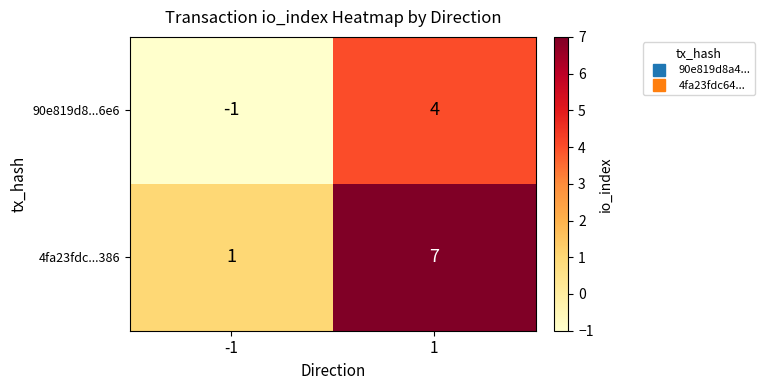

Reading left to right, extract all data points from this chart.

90e819d8...6e6: -1	4
4fa23fdc...386: 1	7